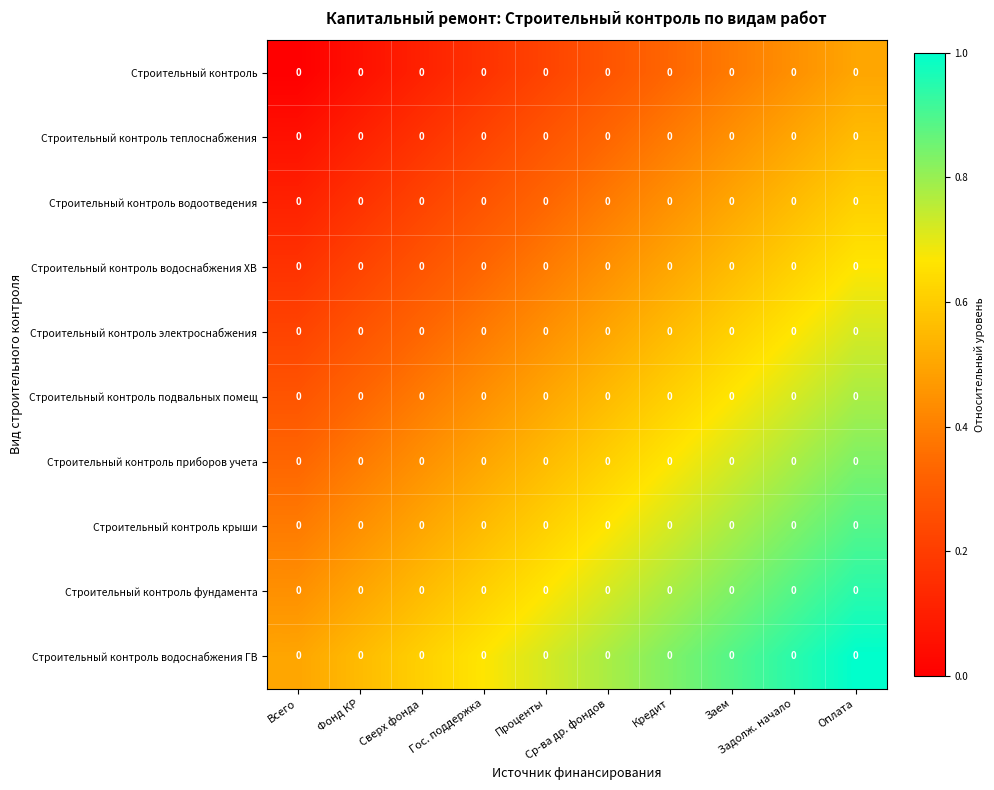

Rank the categories by Строительный контроль подвальных помещ value from highest to lowest.

Оплата, Задолж. начало, Заем, Кредит, Ср-ва др. фондов, Проценты, Гос. поддержка, Сверх фонда, Фонд КР, Всего